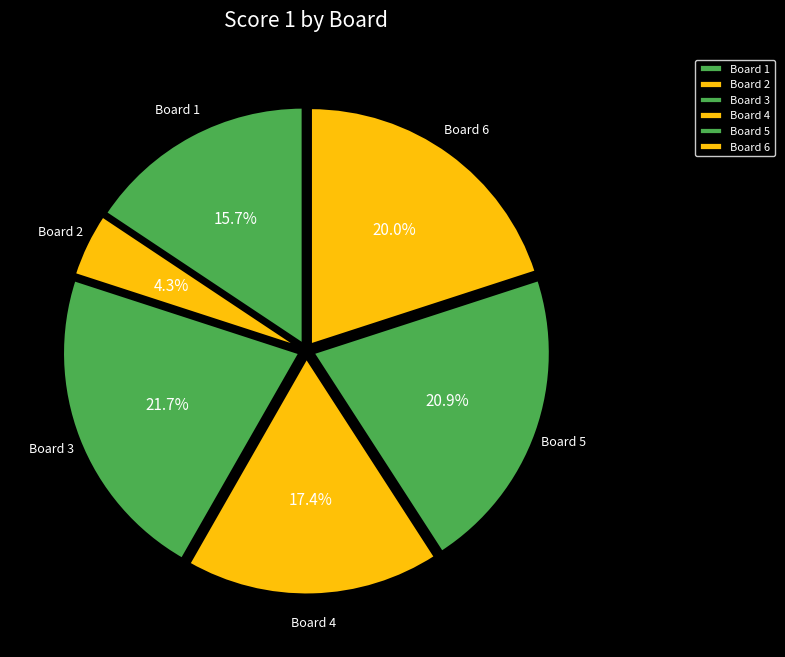

Rank the categories by value from highest to lowest.

Board 3, Board 5, Board 6, Board 4, Board 1, Board 2